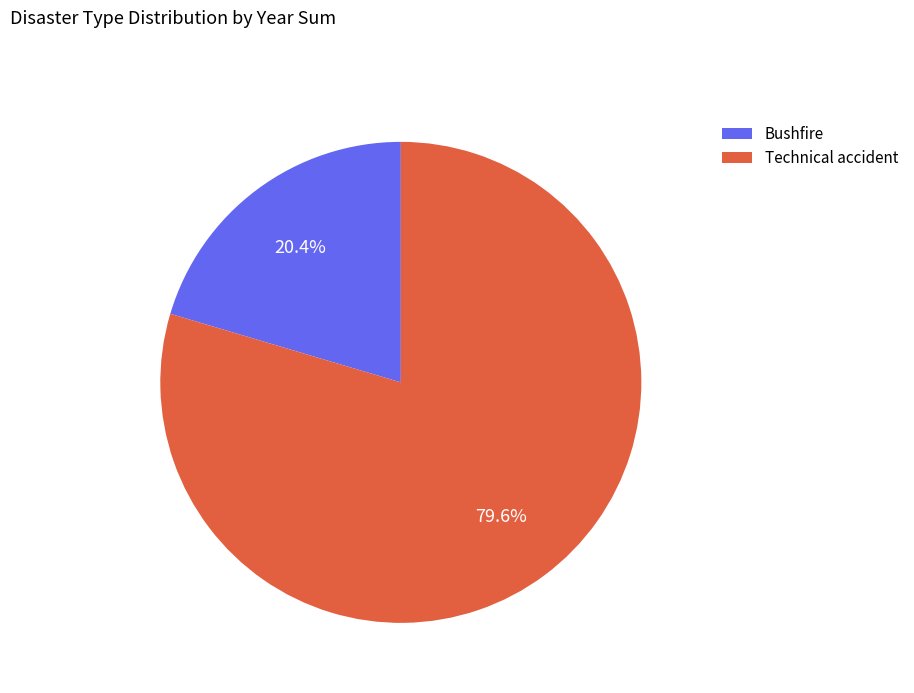

How many slices are in this pie chart?

2